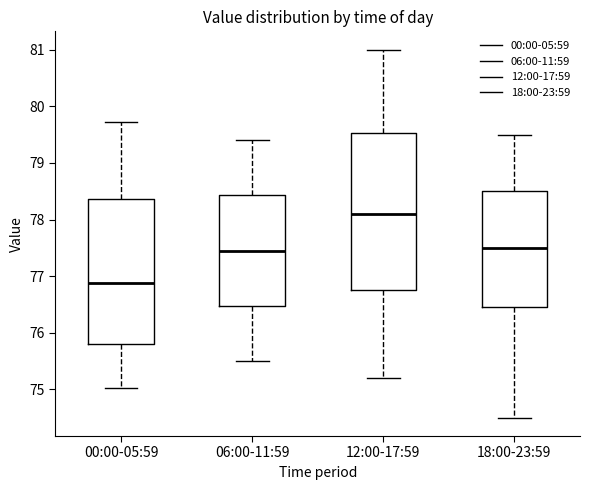

Reading left to right, transcribe this box plot: for each box, give where its median line is, the range the box spans, and where its two whiskers end, as read against the y-axis. The values are not printed on the chart, so give them approximately, as read against the axis.

00:00-05:59: median 76.9, box 75.8 to 78.4, whiskers 75.0 to 79.7
06:00-11:59: median 77.5, box 76.5 to 78.4, whiskers 75.5 to 79.4
12:00-17:59: median 78.1, box 76.8 to 79.5, whiskers 75.2 to 81.0
18:00-23:59: median 77.5, box 76.5 to 78.5, whiskers 74.5 to 79.5